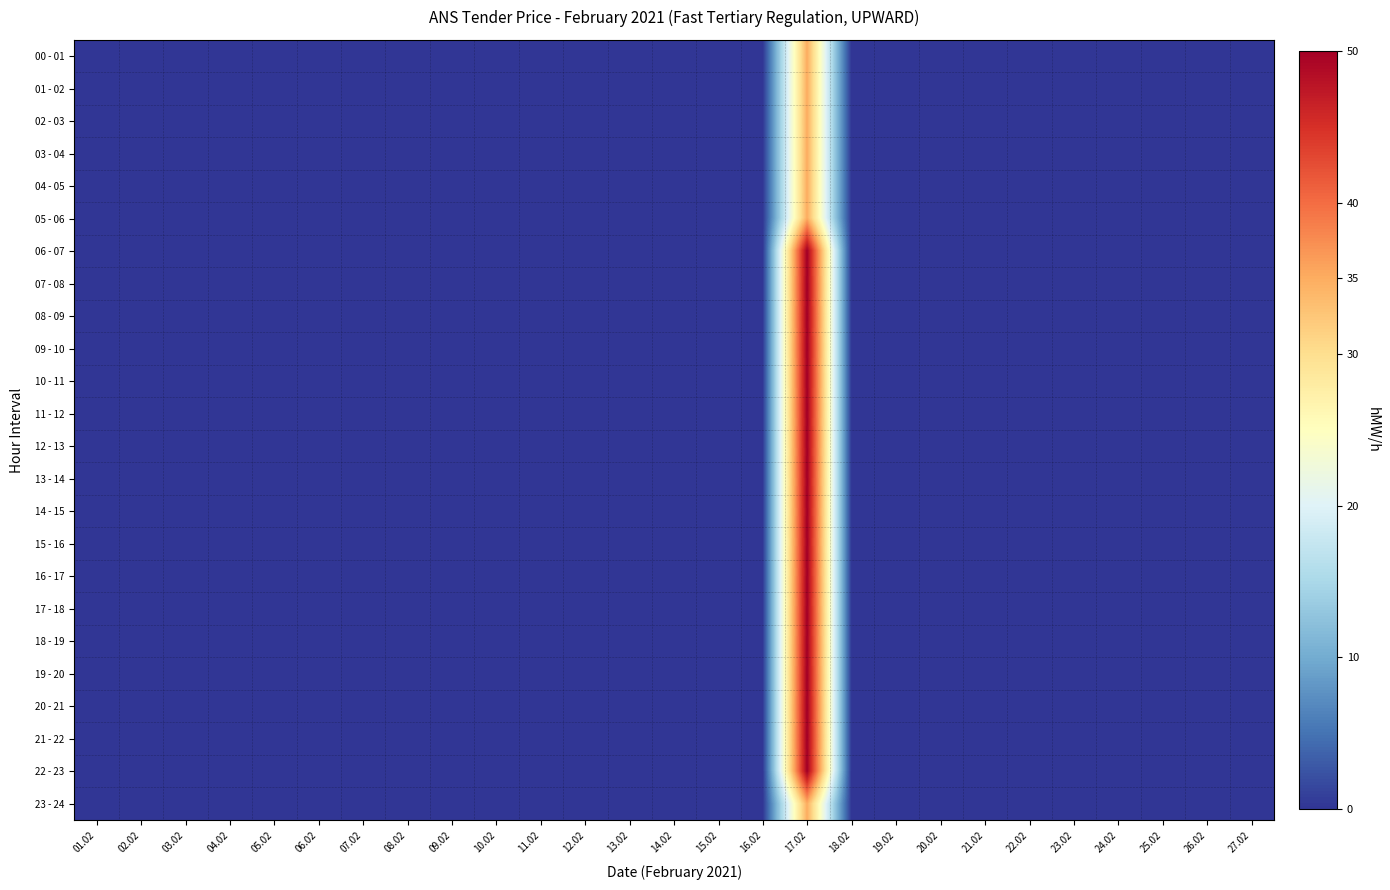

Which label corresponds to the largest value in the chart?

17.02